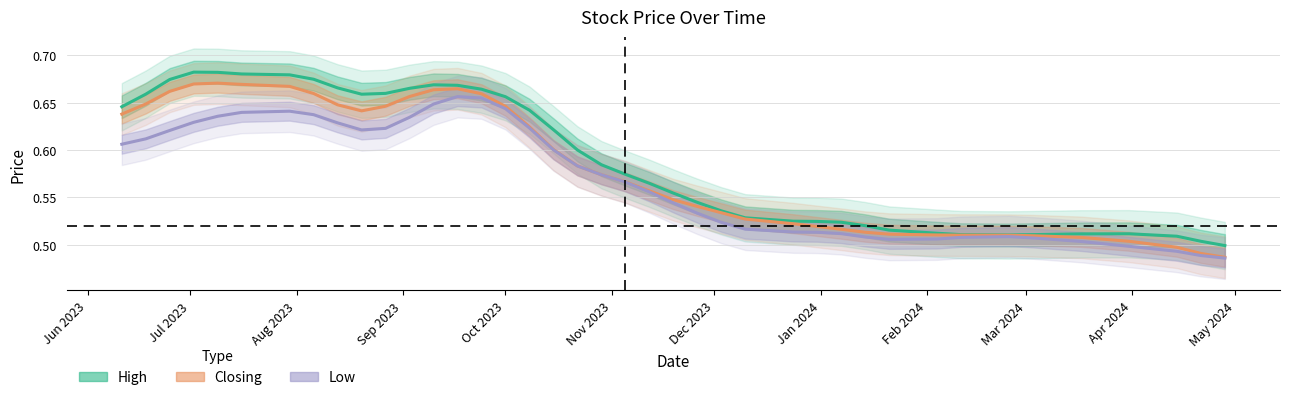

What is the value of the High point at the 30th from the left?

0.5